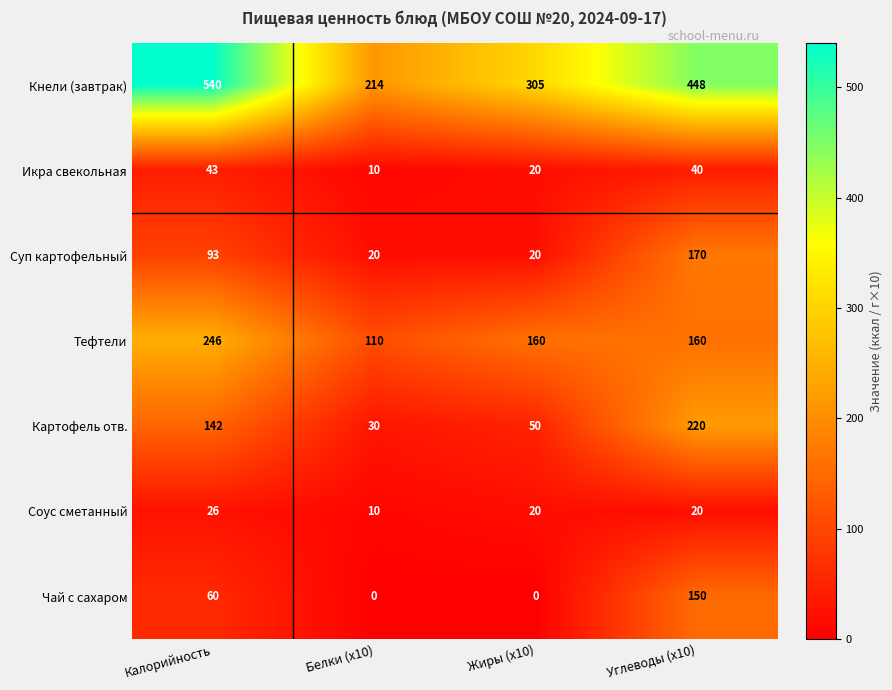

Is it true that Кнели (завтрак) equals 214 at Белки (x10)?

True